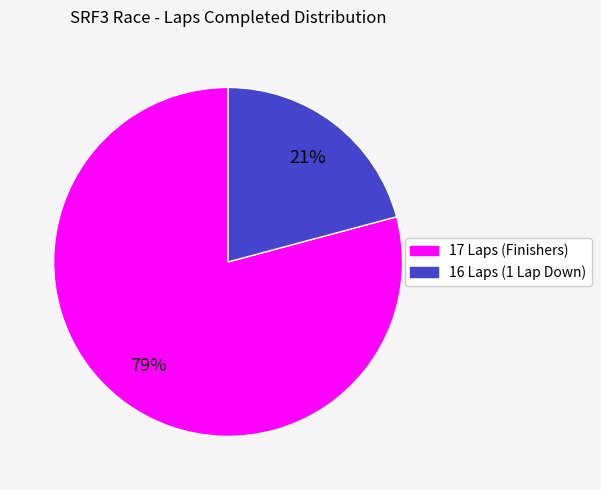

Is there any slice that represents more than half of the pie?

Yes